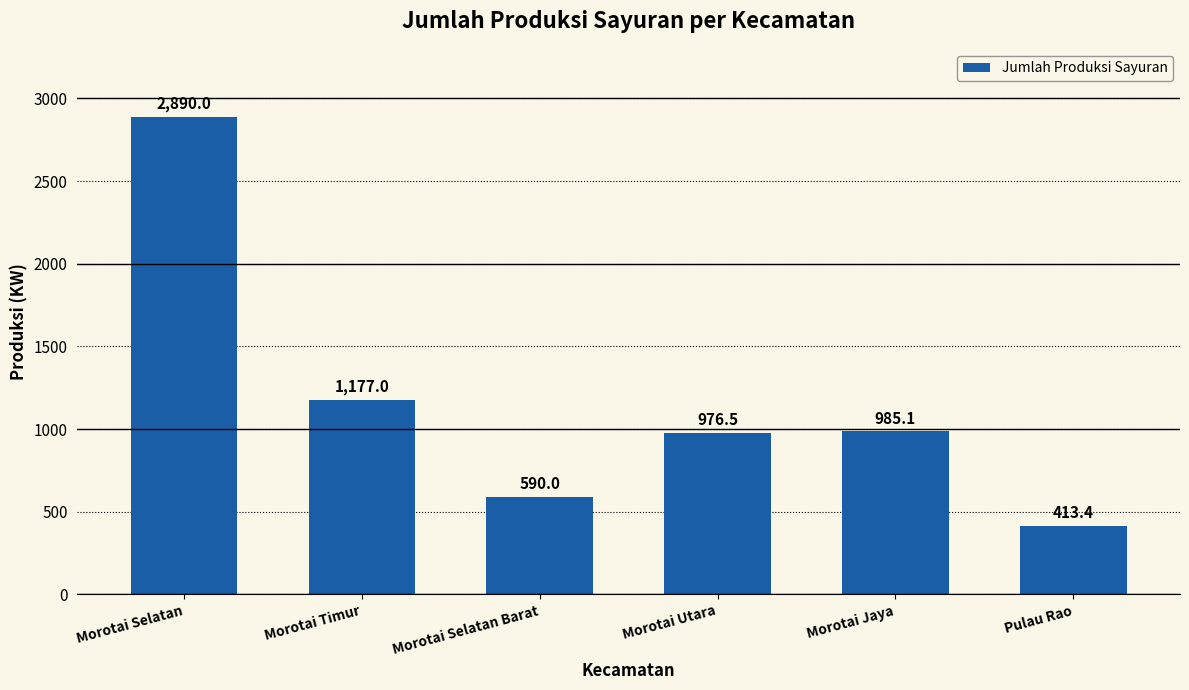

The value at Morotai Selatan is 2890.0. True or false?

True